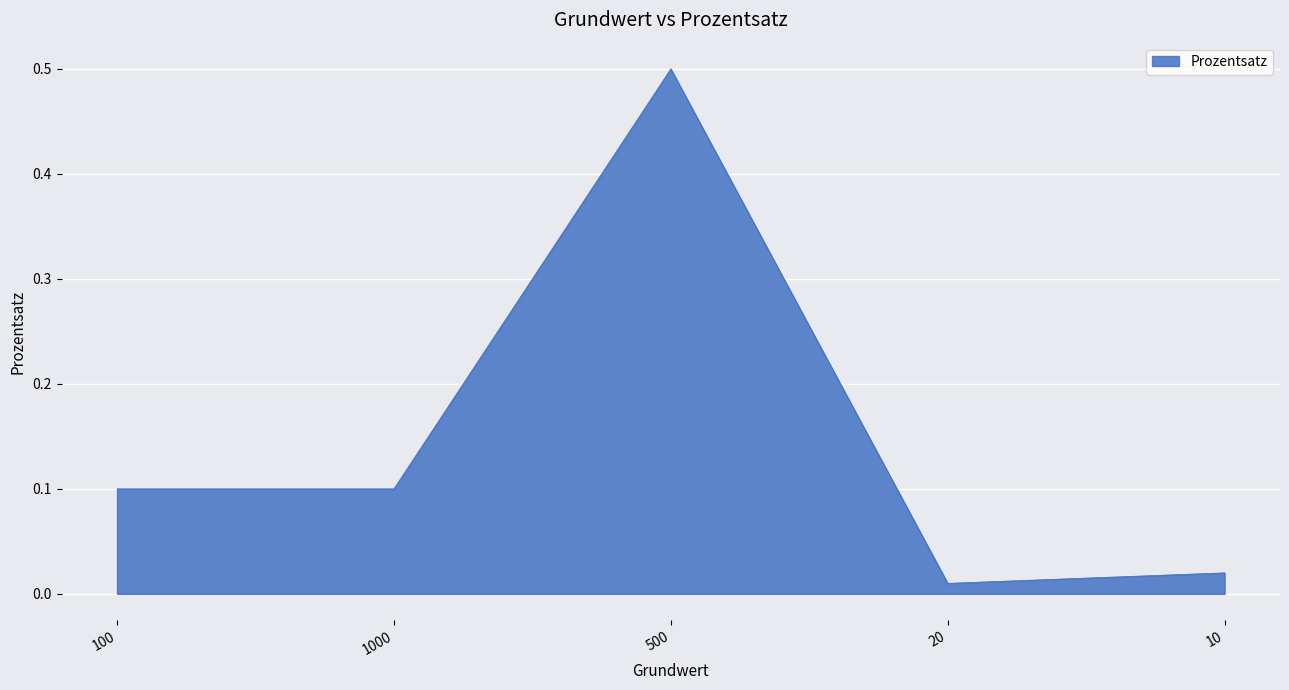

What is the sum of the values at 500 and 20?

0.5